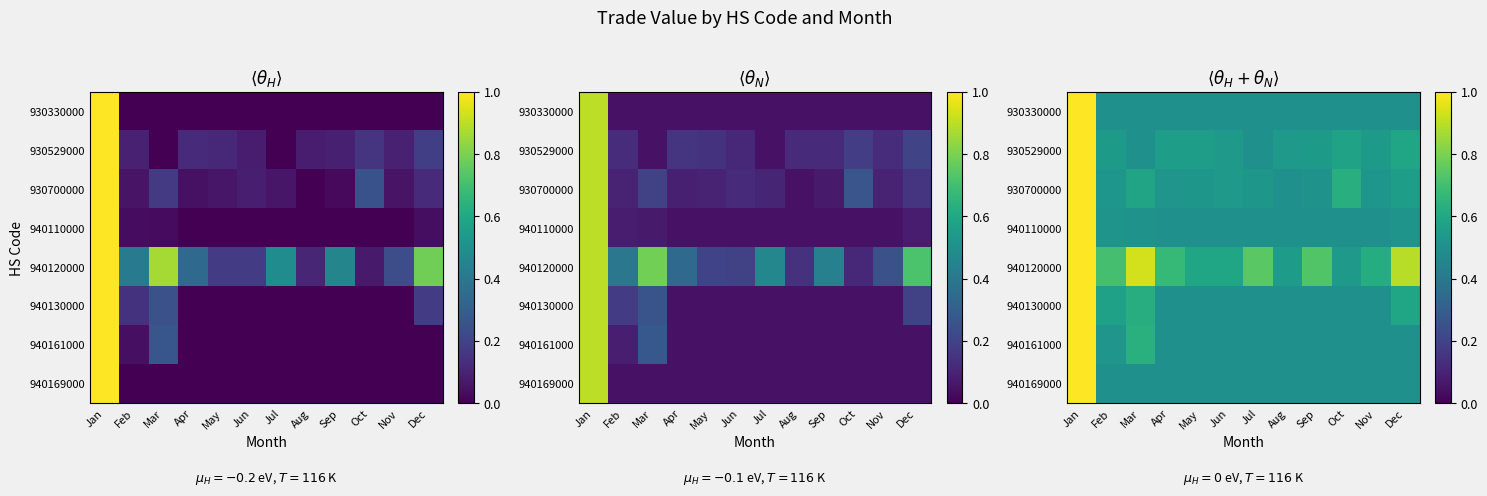

True or false: 940120000 has a value of 1.1 at Sep.

False